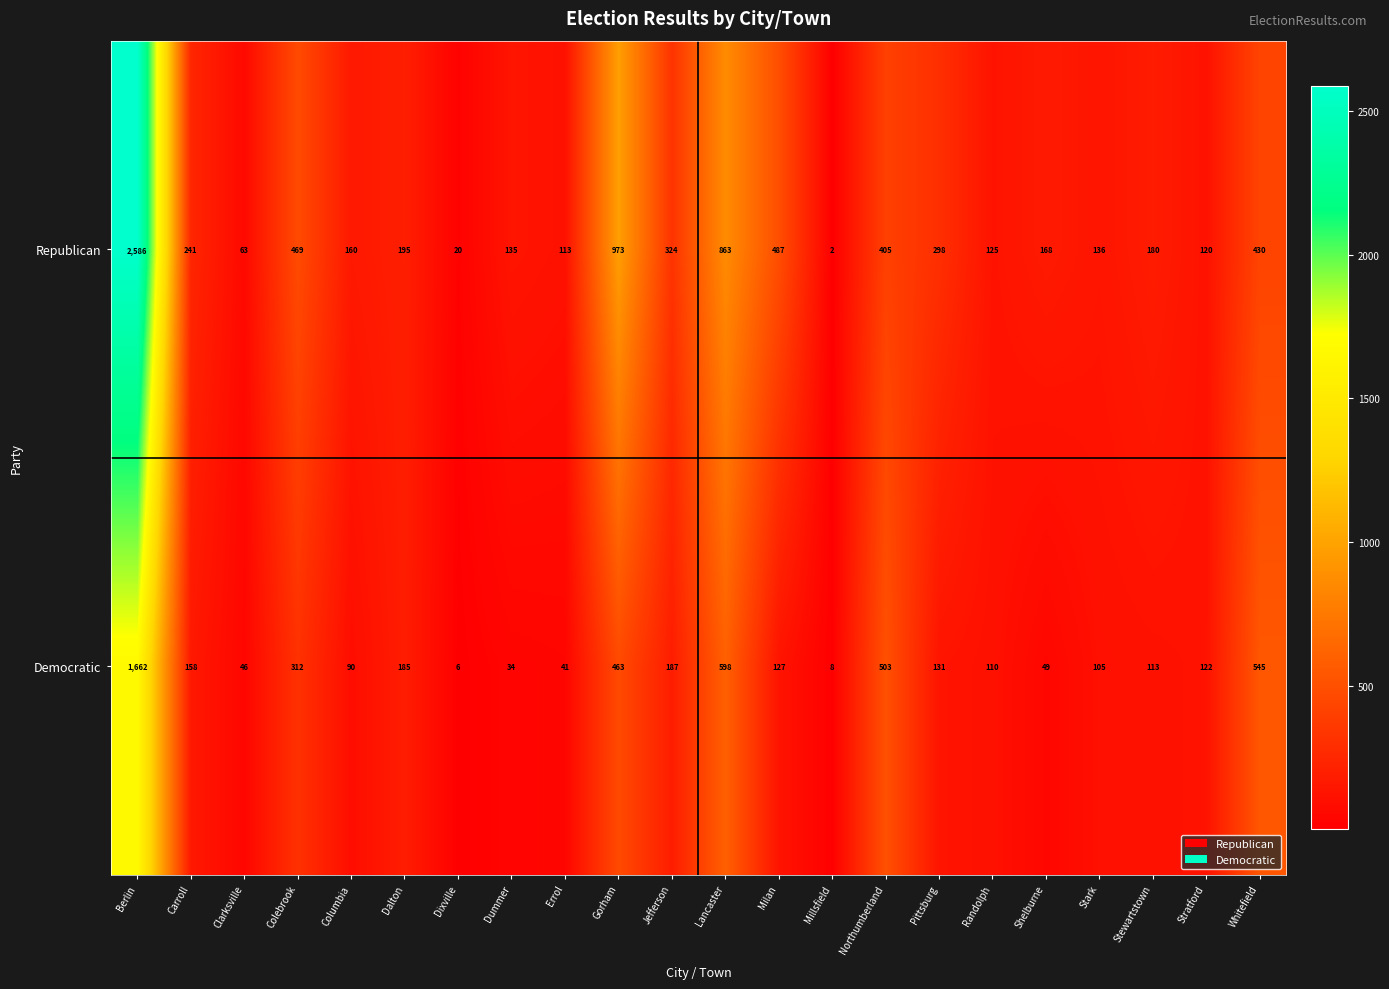

At how many categories does at least one series exceed 729?

3